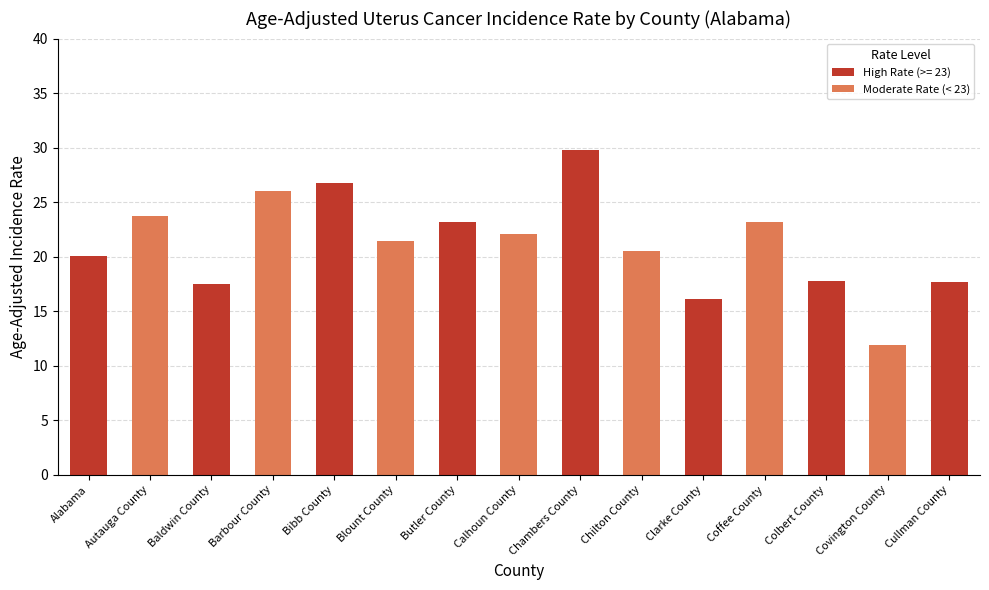

What is the sum of all values?

317.8